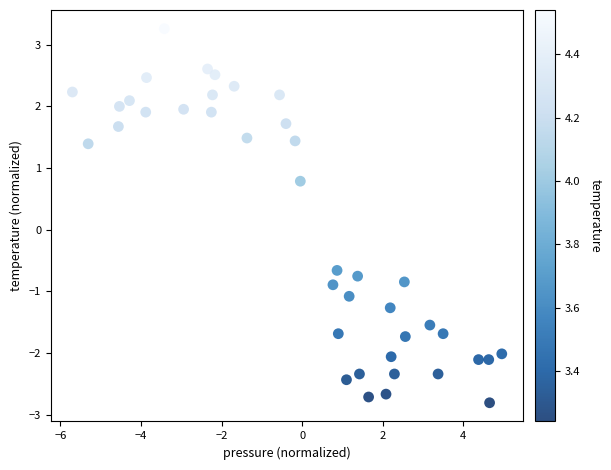

What is the range of Y values (max minus min)?

6.1